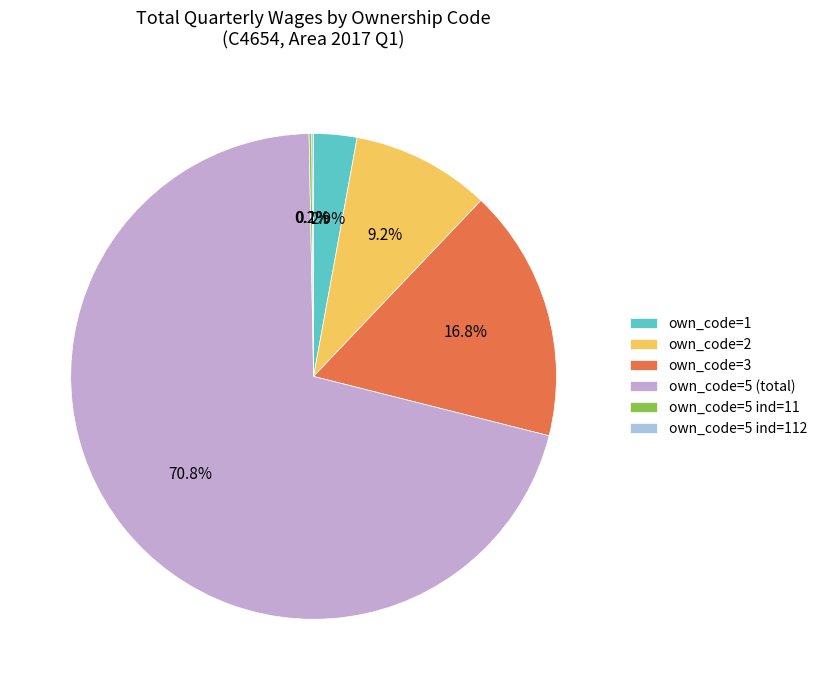

Do own_code=3 and own_code=2 together represent more than half of the pie?

No